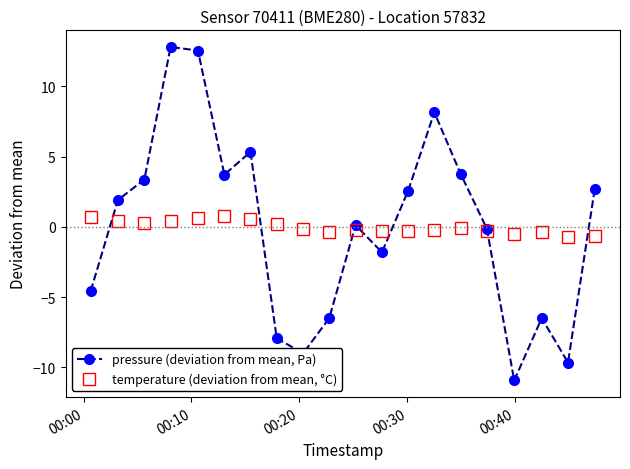

What is the lowest value of the temperature (deviation from mean, °C) series?

-0.7